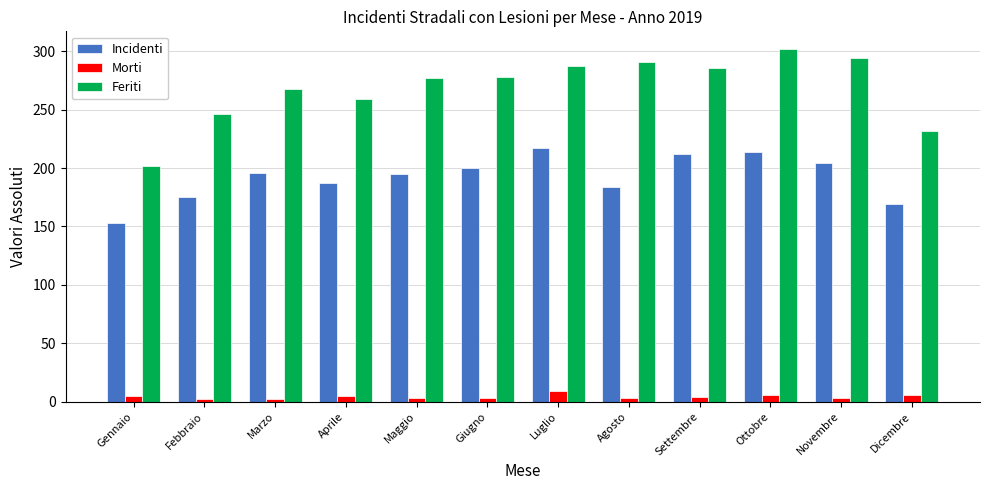

True or false: Feriti has a value of 232 at Dicembre.

True